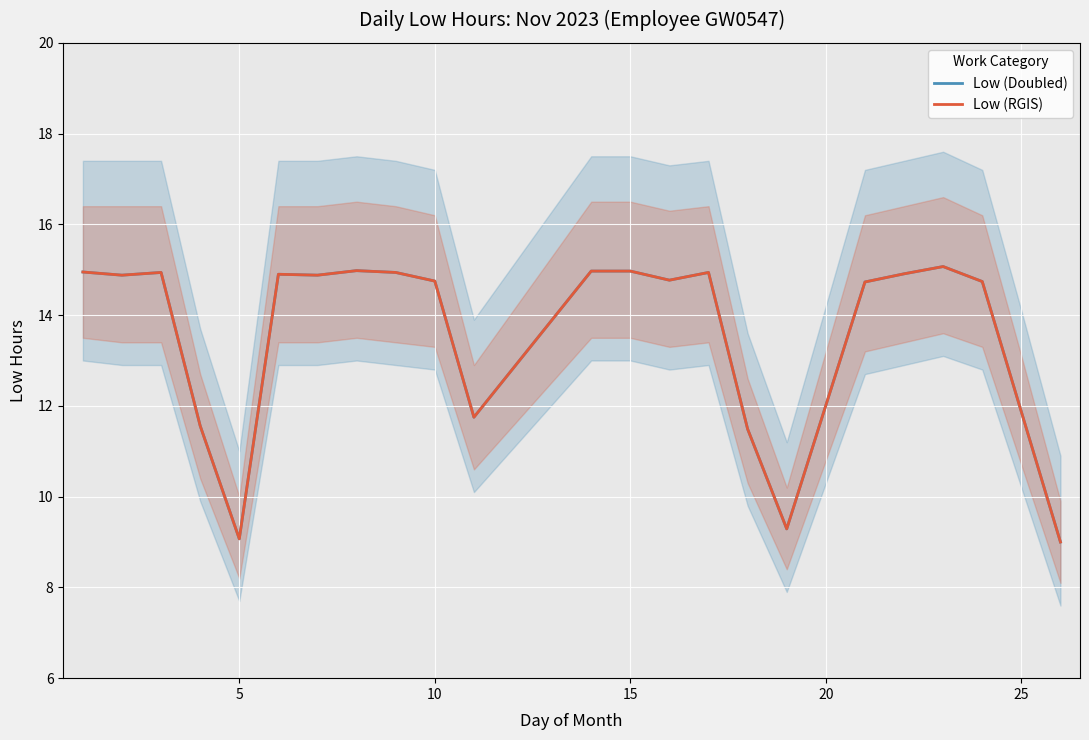

The value of Low (Doubled) at 13 is 23.7. True or false?

False